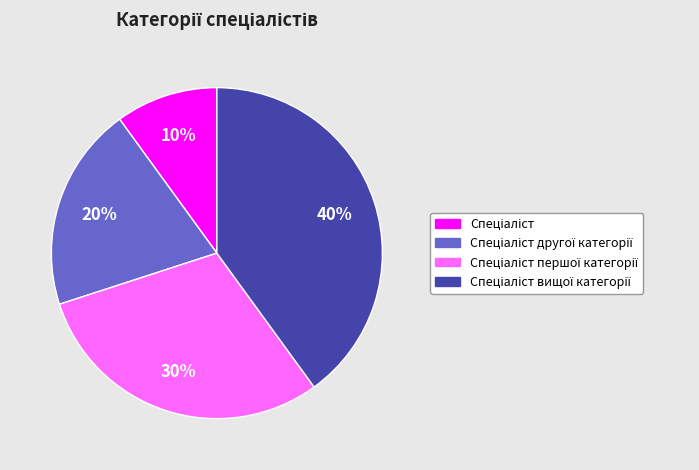

Count the number of slices in the pie.

4